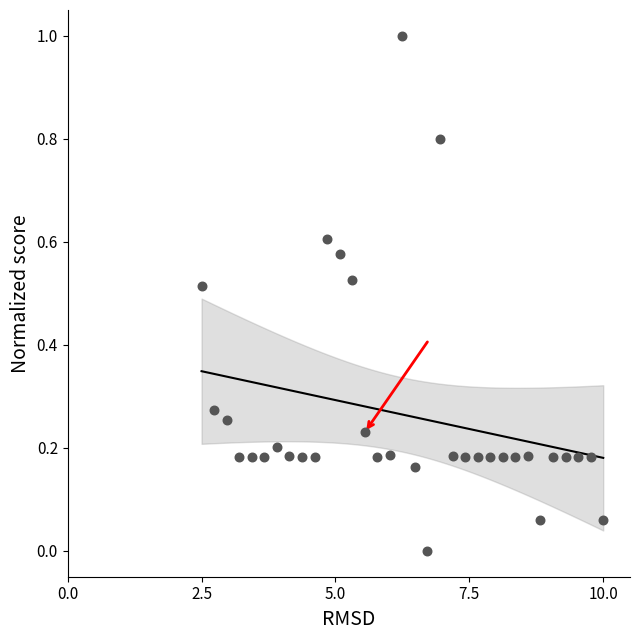

What is the range of Y values (max minus min)?

1.0